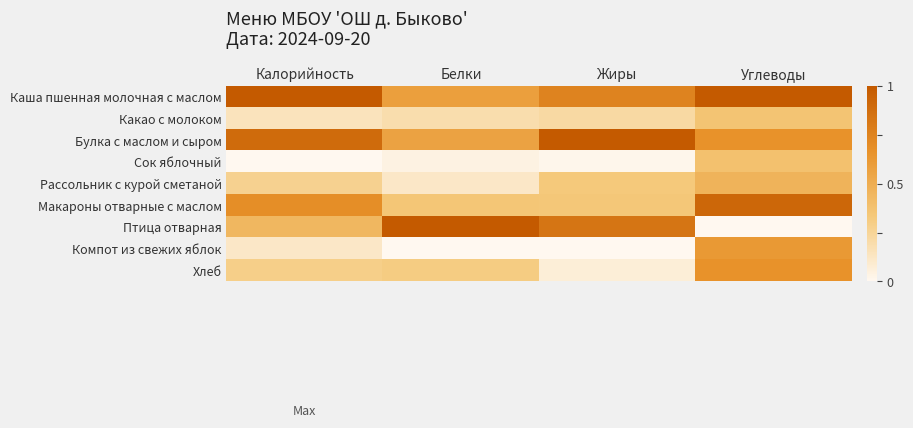

How many data points does each series have?

4